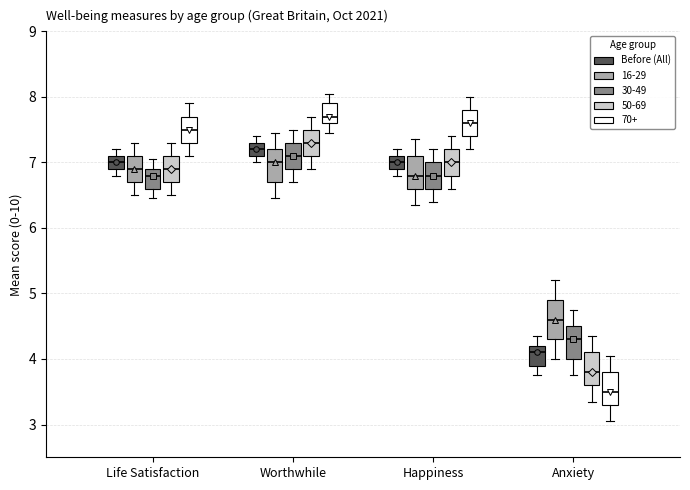

Reading left to right, transcribe this box plot: for each box, give where its median line is, the range the box spans, and where its two whiskers end, as read against the y-axis. The values are not printed on the chart, so give them approximately, as read against the axis.

Life Satisfaction (Before (All)): median 7.0, box 6.9 to 7.1, whiskers 6.8 to 7.2
Life Satisfaction (16-29): median 6.9, box 6.7 to 7.1, whiskers 6.5 to 7.3
Life Satisfaction (30-49): median 6.8, box 6.6 to 6.9, whiskers 6.5 to 7.1
Life Satisfaction (50-69): median 6.9, box 6.7 to 7.1, whiskers 6.5 to 7.3
Life Satisfaction (70+): median 7.5, box 7.3 to 7.7, whiskers 7.1 to 7.9
Worthwhile (Before (All)): median 7.2, box 7.1 to 7.3, whiskers 7.0 to 7.4
Worthwhile (16-29): median 7.0, box 6.7 to 7.2, whiskers 6.5 to 7.5
Worthwhile (30-49): median 7.1, box 6.9 to 7.3, whiskers 6.7 to 7.5
Worthwhile (50-69): median 7.3, box 7.1 to 7.5, whiskers 6.9 to 7.7
Worthwhile (70+): median 7.7, box 7.6 to 7.9, whiskers 7.5 to 8.1
Happiness (Before (All)): median 7.0, box 6.9 to 7.1, whiskers 6.8 to 7.2
Happiness (16-29): median 6.8, box 6.6 to 7.1, whiskers 6.4 to 7.4
Happiness (30-49): median 6.8, box 6.6 to 7.0, whiskers 6.4 to 7.2
Happiness (50-69): median 7.0, box 6.8 to 7.2, whiskers 6.6 to 7.4
Happiness (70+): median 7.6, box 7.4 to 7.8, whiskers 7.2 to 8.0
Anxiety (Before (All)): median 4.1, box 3.9 to 4.2, whiskers 3.8 to 4.4
Anxiety (16-29): median 4.6, box 4.3 to 4.9, whiskers 4.0 to 5.2
Anxiety (30-49): median 4.3, box 4.0 to 4.5, whiskers 3.8 to 4.8
Anxiety (50-69): median 3.8, box 3.6 to 4.1, whiskers 3.4 to 4.4
Anxiety (70+): median 3.5, box 3.3 to 3.8, whiskers 3.1 to 4.1